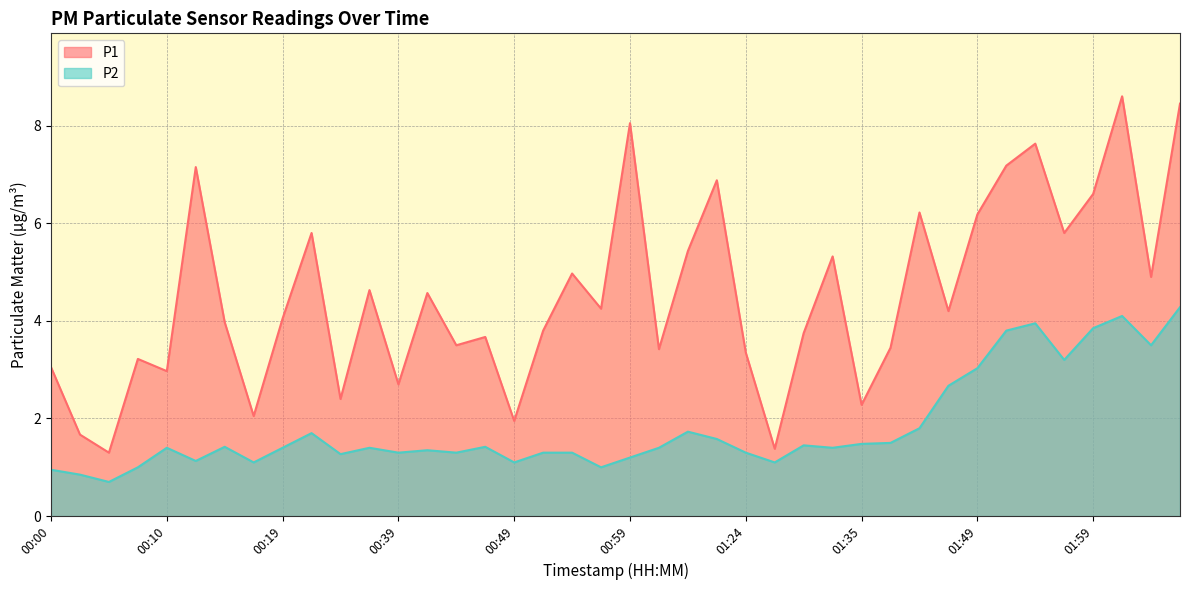

How many lines are shown in the chart?

2